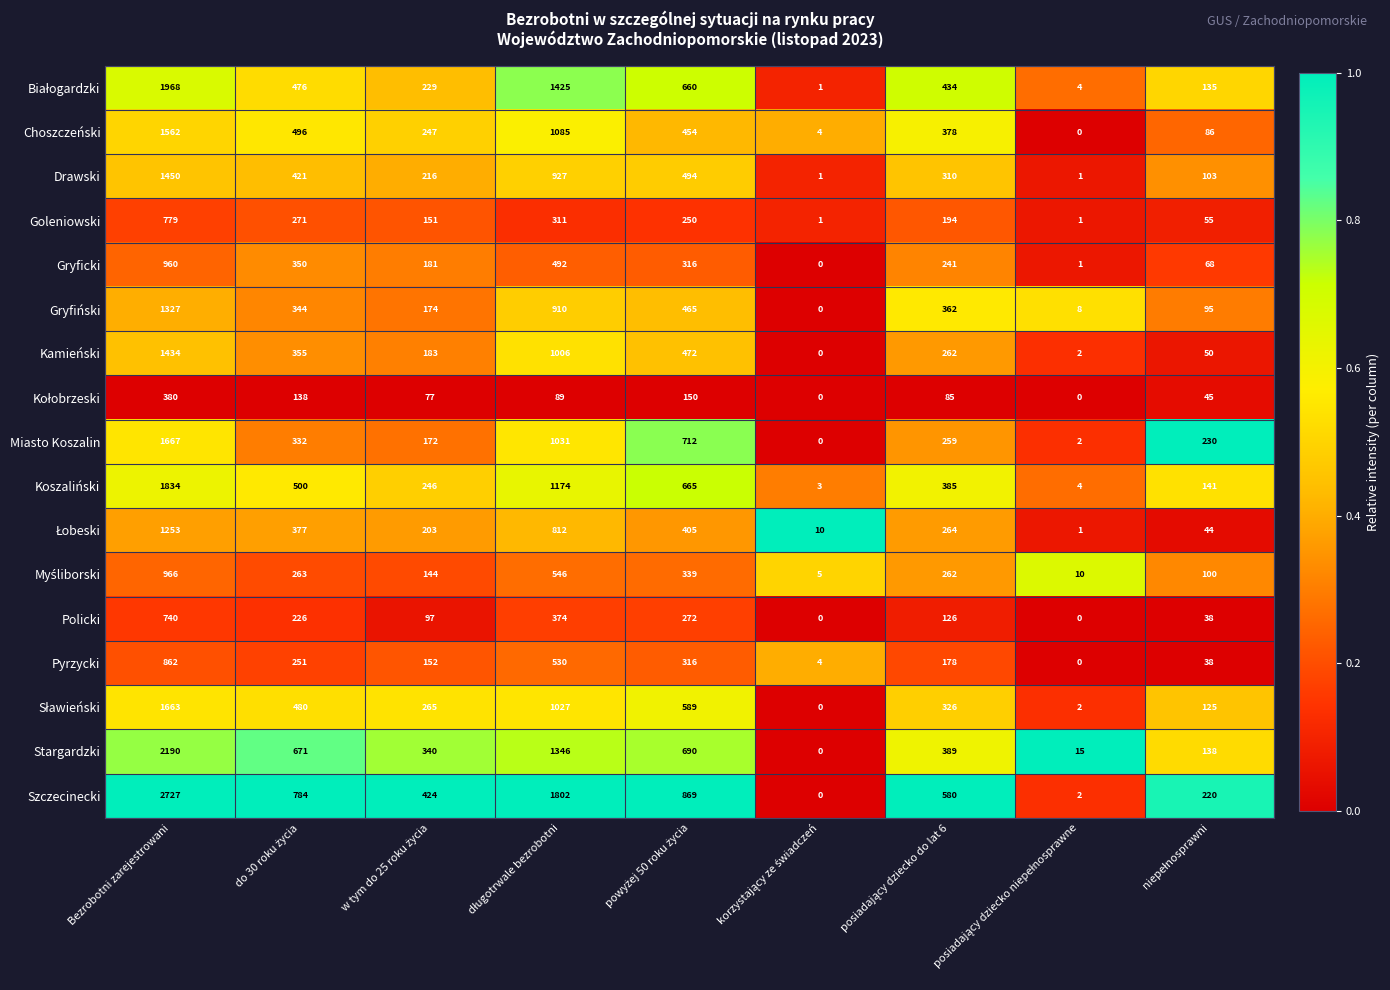

What is the sum of all Drawski values?

3923